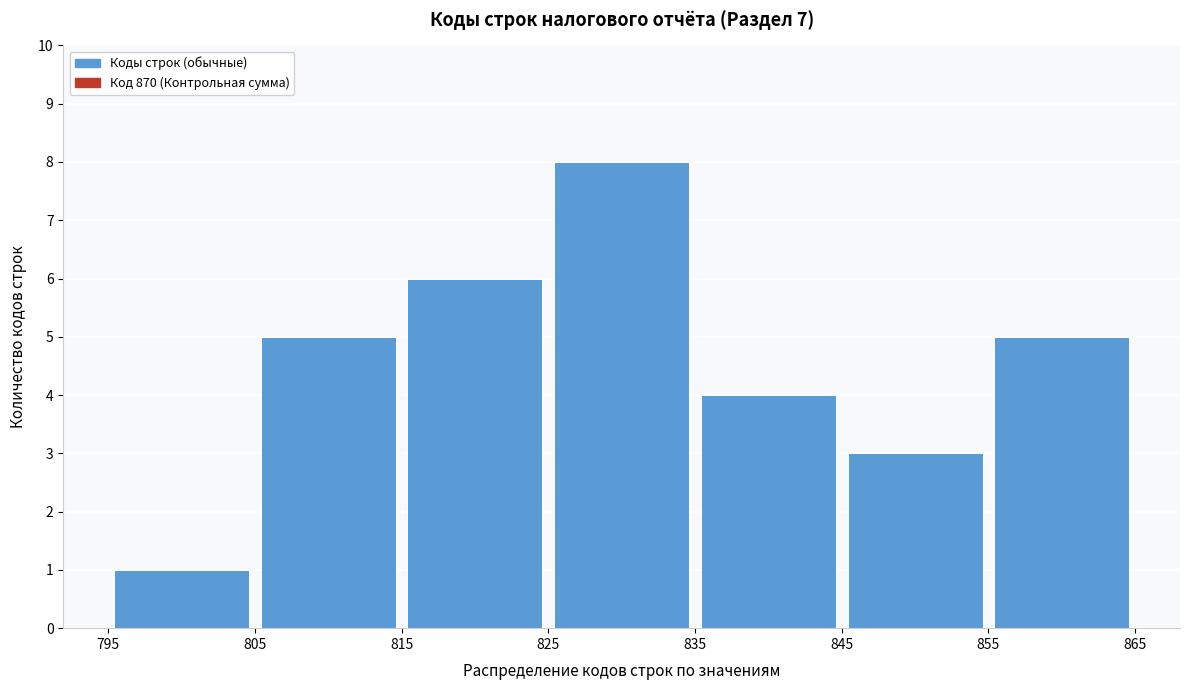

Reading left to right, list every bar in this chart as the range it spans on the x-axis followed by its height. The values are not printed on the chart, so give them approximately, as read against the axis.

795 to 805: 1
805 to 815: 5
815 to 825: 6
825 to 835: 8
835 to 845: 4
845 to 855: 3
855 to 865: 5